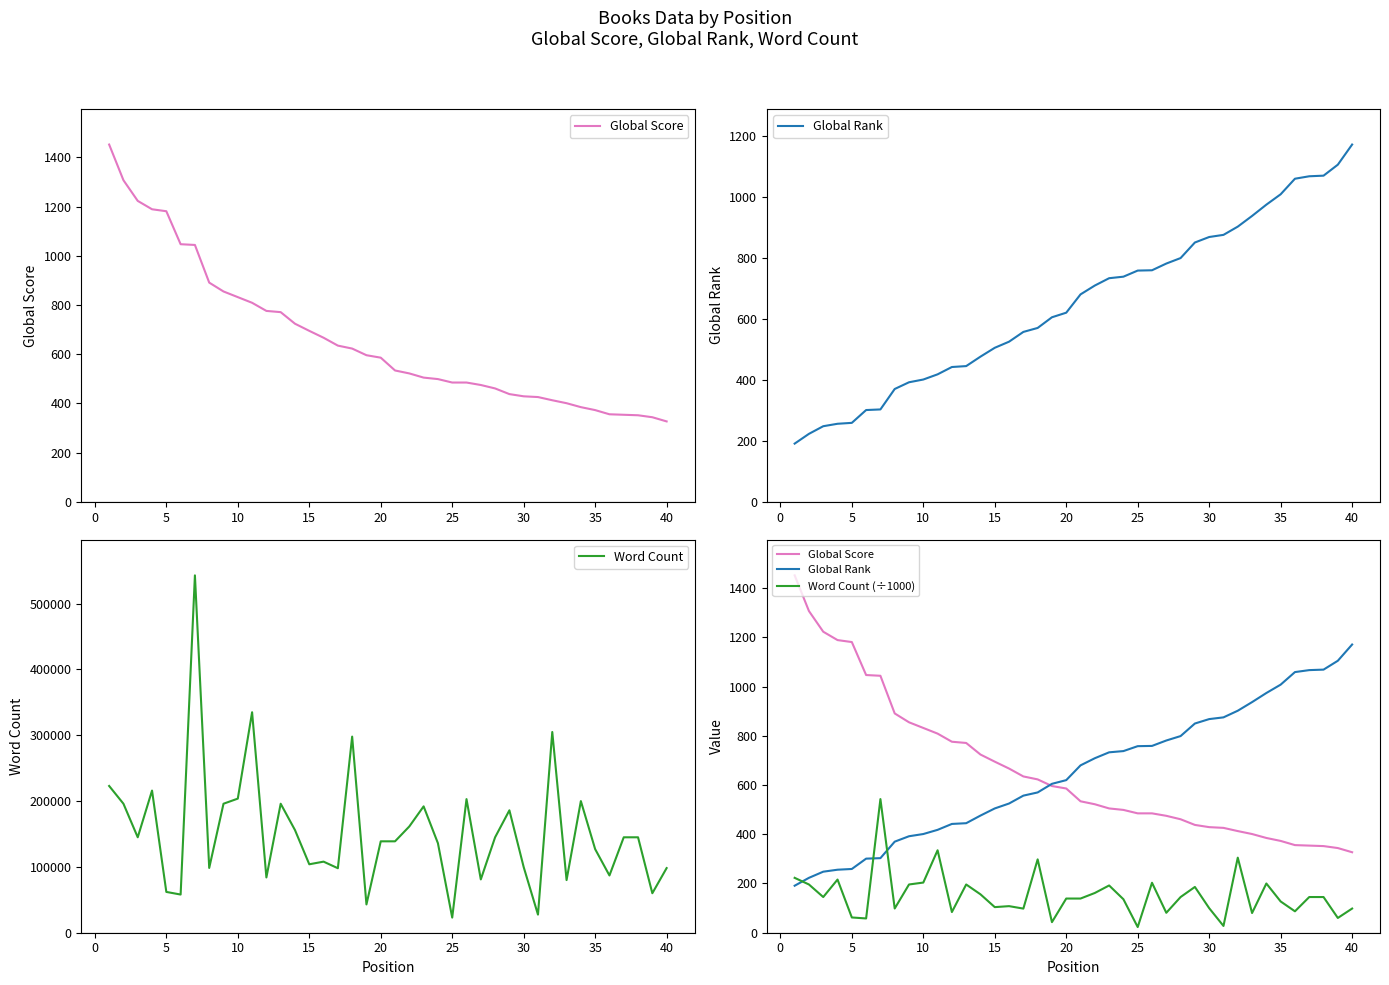

True or false: Word Count (÷1000) and Word Count intersect in this chart.

False